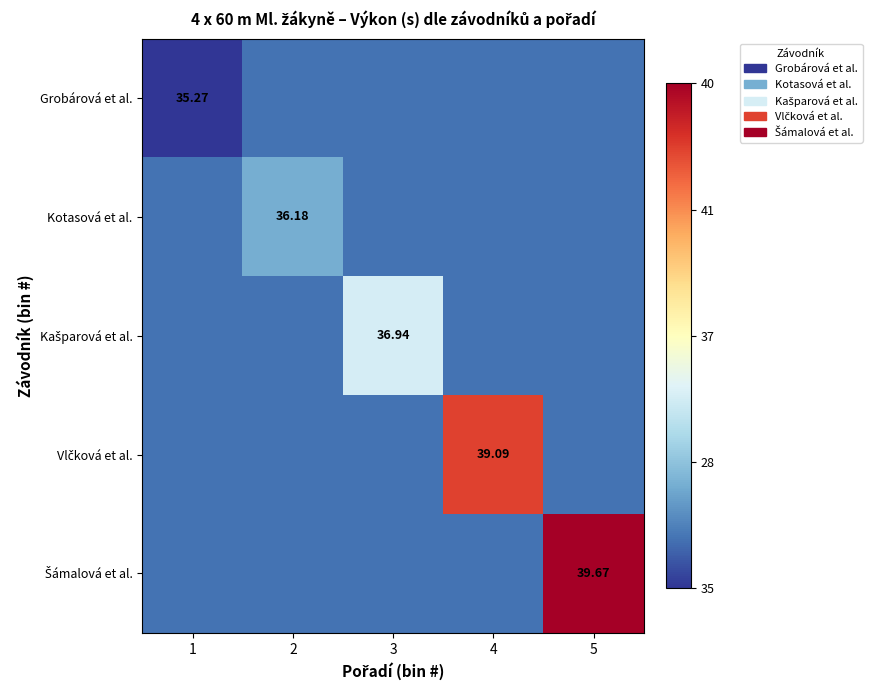

How many distinct data groups are displayed?

5